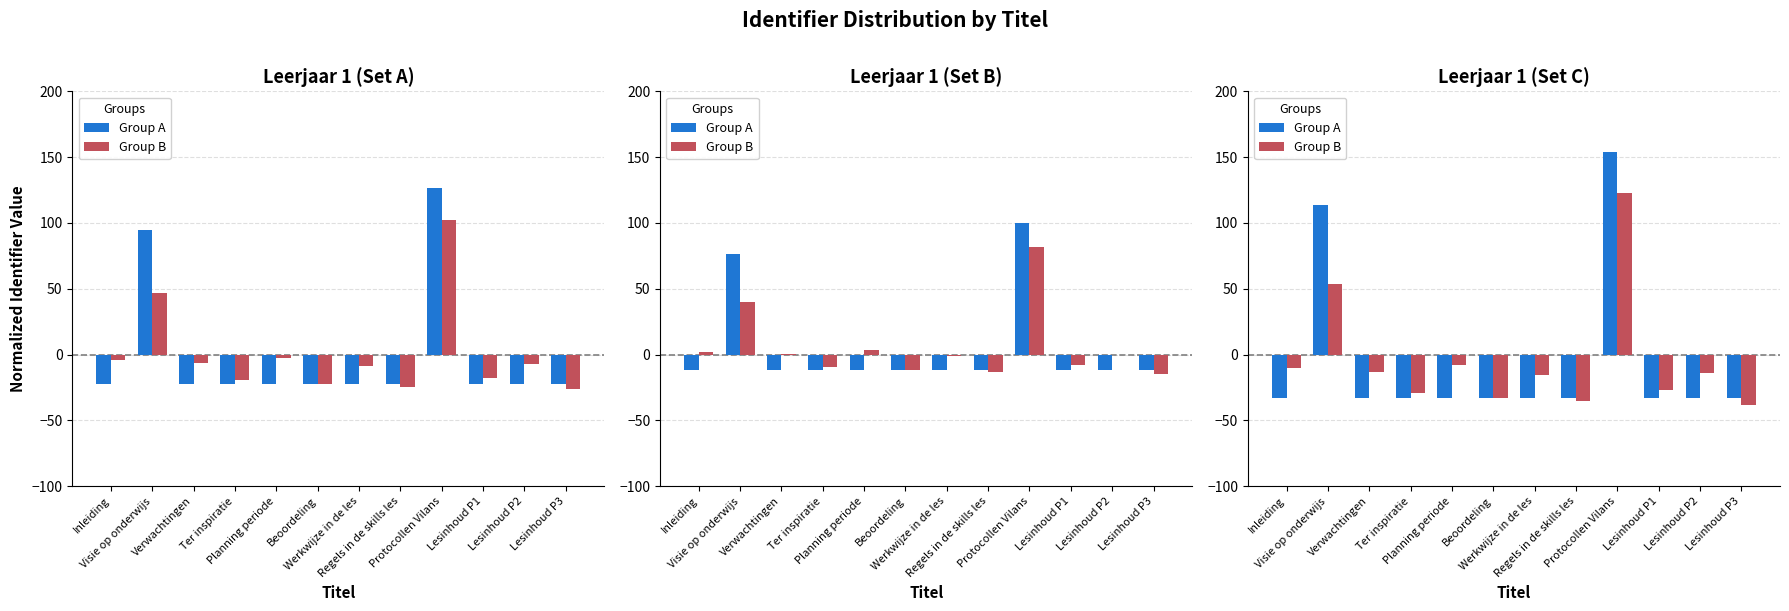

The Group A series shows -55.2 at Verwachtingen. True or false?

False